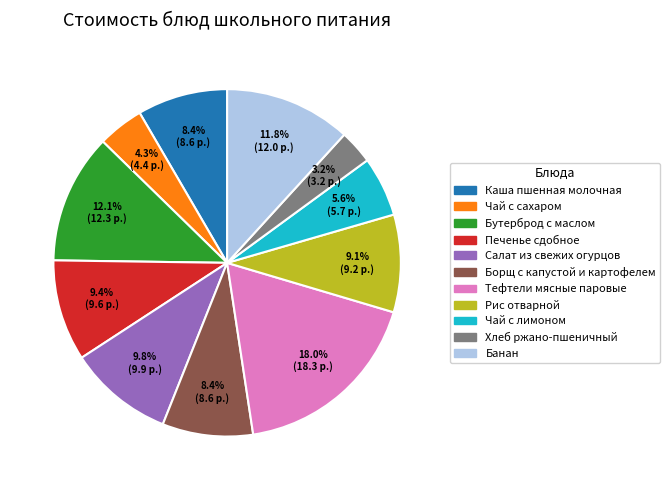

Is Банан the majority of the pie?

No